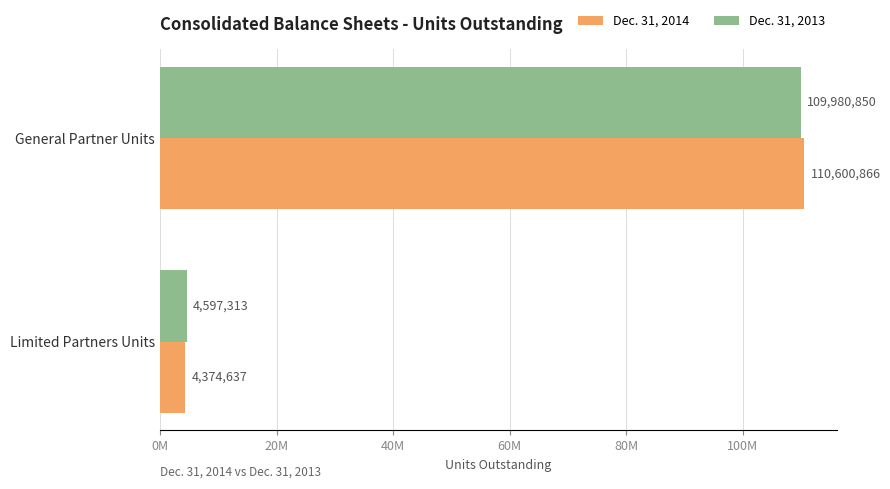

What are all the series names shown in the legend?

Dec. 31, 2014, Dec. 31, 2013